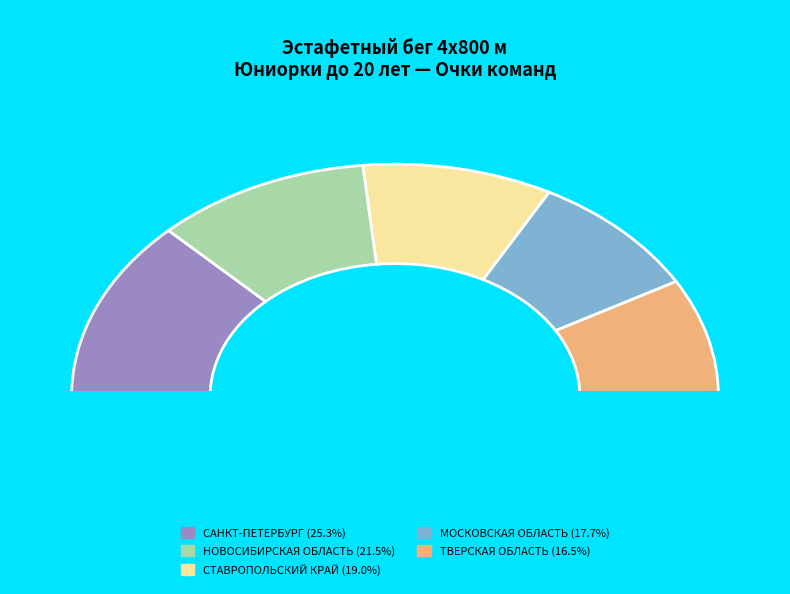

Which slice is the largest?

САНКТ-ПЕТЕРБУРГ